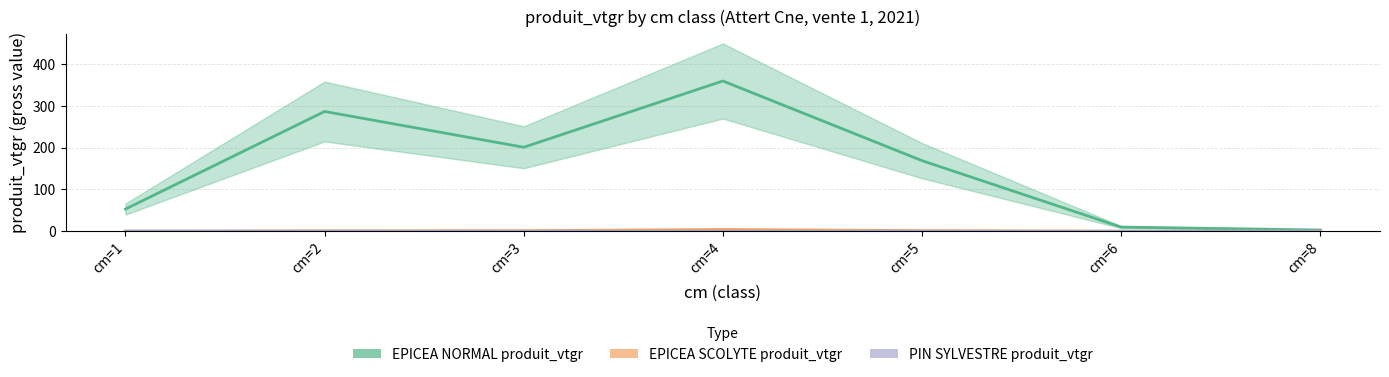

How many PIN SYLVESTRE produit_vtgr values are between 0 and 1?

7